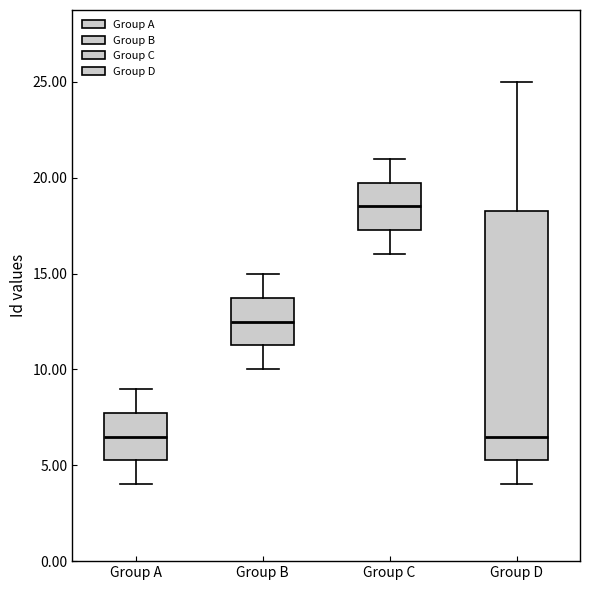

Reading left to right, read every box against the y-axis: the position of its median line, the range the box covers, and the ends of its whiskers. The values are not printed on the chart, so give them approximately, as read against the axis.

Group A: median 6.5, box 5.5 to 8.0, whiskers 4.0 to 9.0
Group B: median 12.5, box 11.5 to 14.0, whiskers 10.0 to 15.0
Group C: median 18.5, box 17.5 to 20.0, whiskers 16.0 to 21.0
Group D: median 6.5, box 5.5 to 18.5, whiskers 4.0 to 25.0